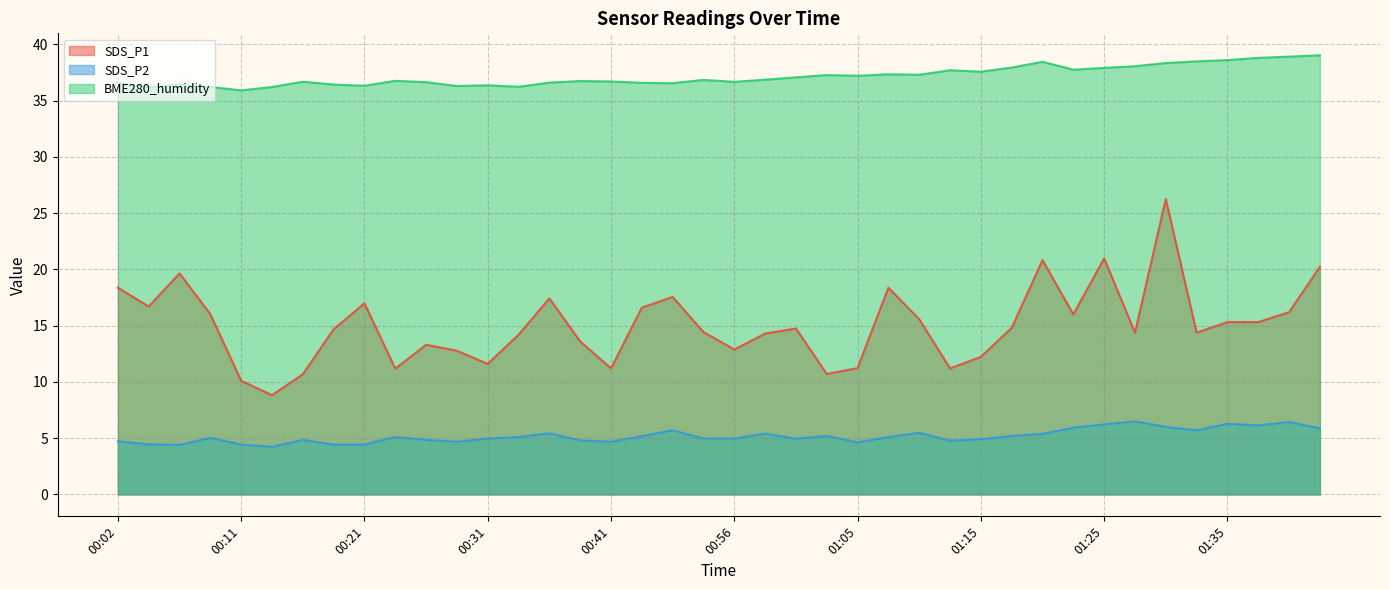

What is the highest value of the BME280_humidity series?

39.0